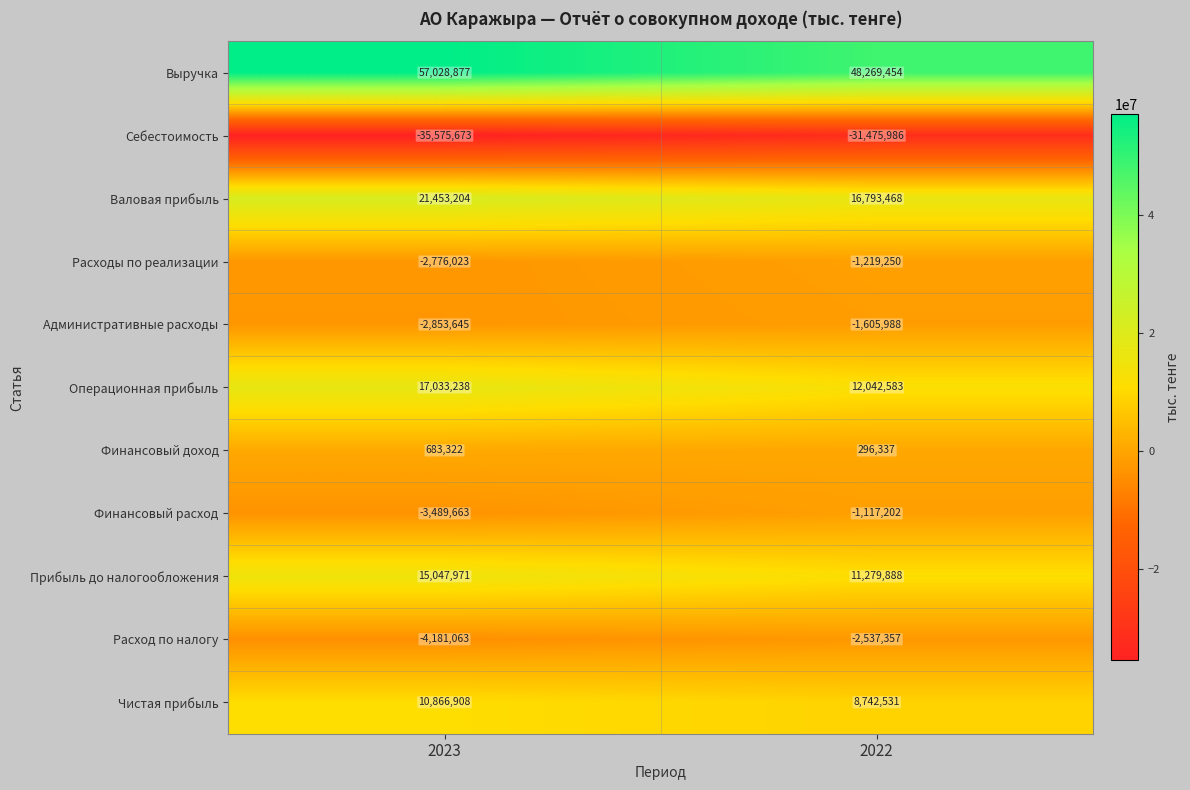

What is the difference between the maximum and minimum values in the Финансовый доход series?

386985